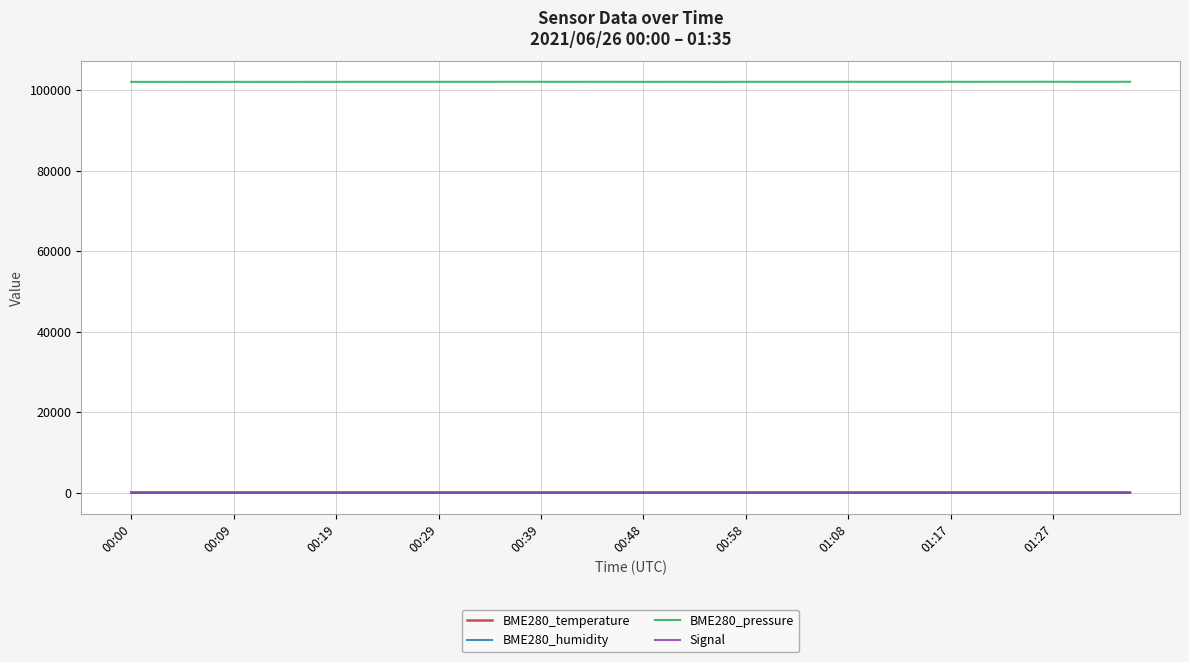

True or false: BME280_temperature and BME280_pressure cross at least once.

False